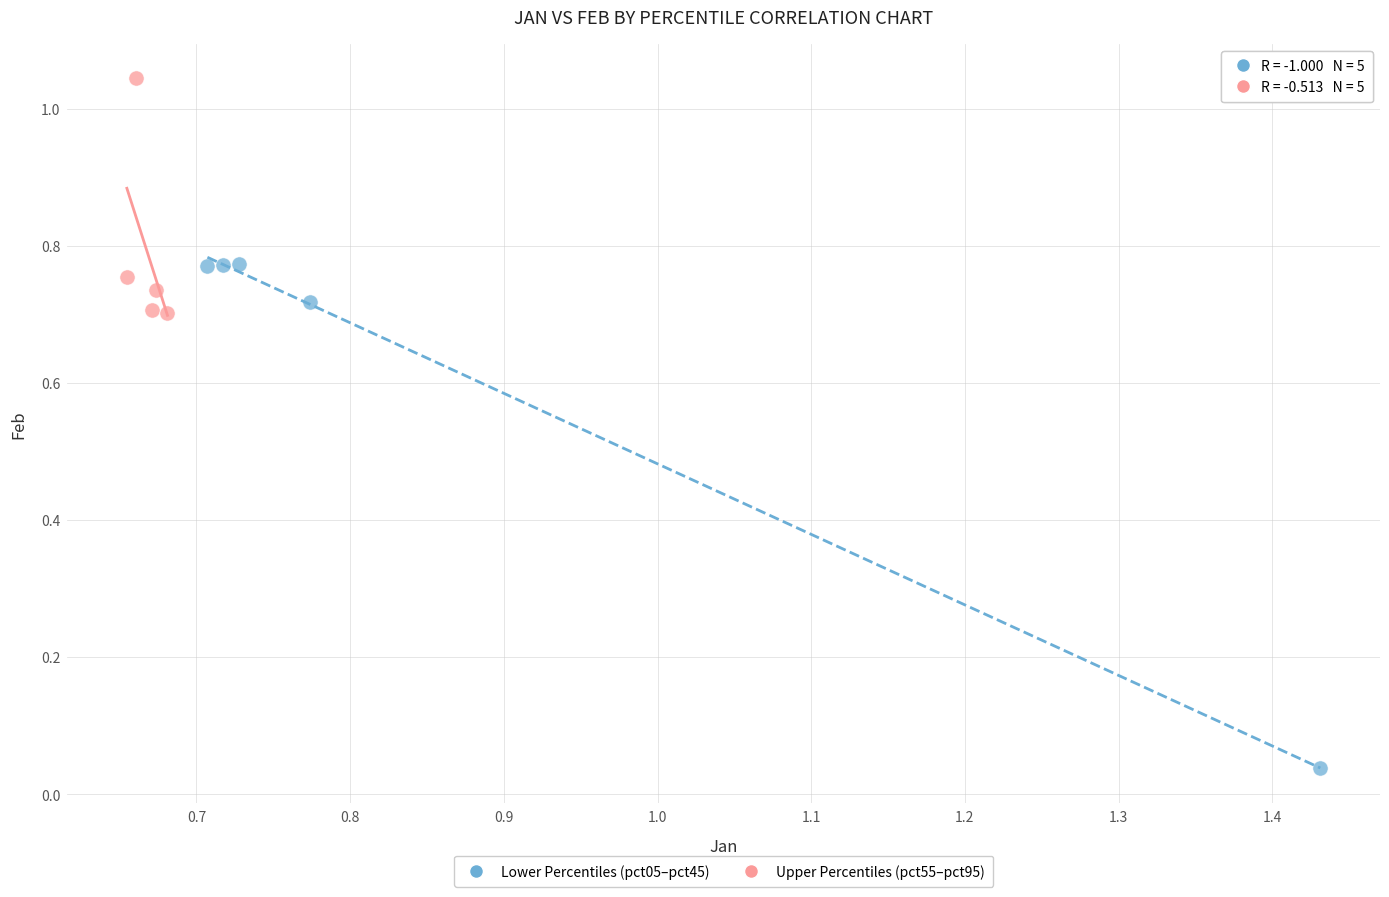

Which series has the largest Y range (max minus min)?

Lower Percentiles (pct05–pct45)